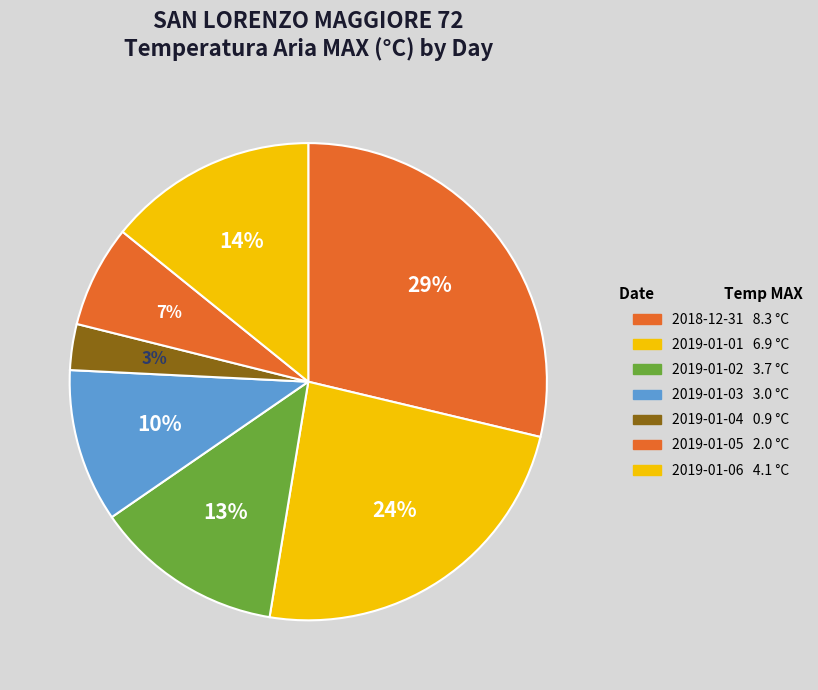

What percentage do 2019-01-02 and 2019-01-03 together represent?

23.2%